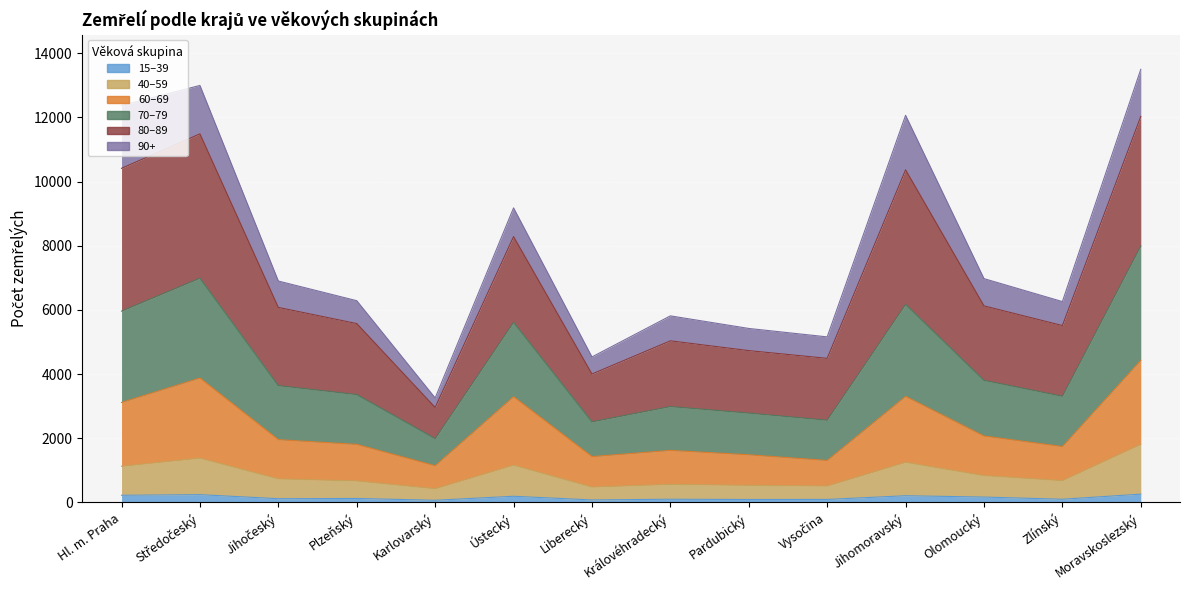

What are all the series names shown in the legend?

15–39, 40–59, 60–69, 70–79, 80–89, 90+